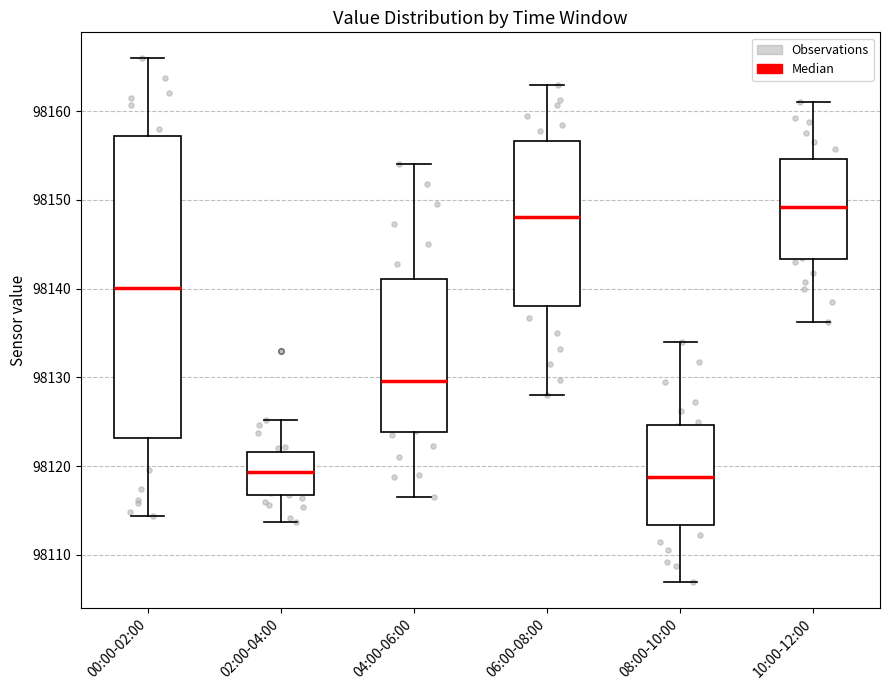

Where does the lower whisker of the box for 00:00-02:00 end on the y-axis? The values are not printed on the chart, so give them approximately, as read against the axis.

98114